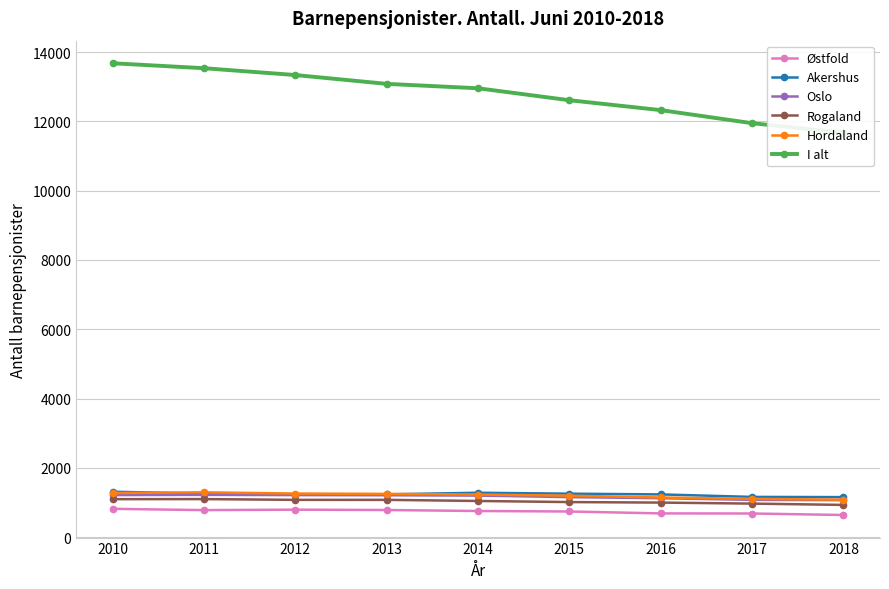

The value of Akershus at 2012 is 1230. True or false?

True